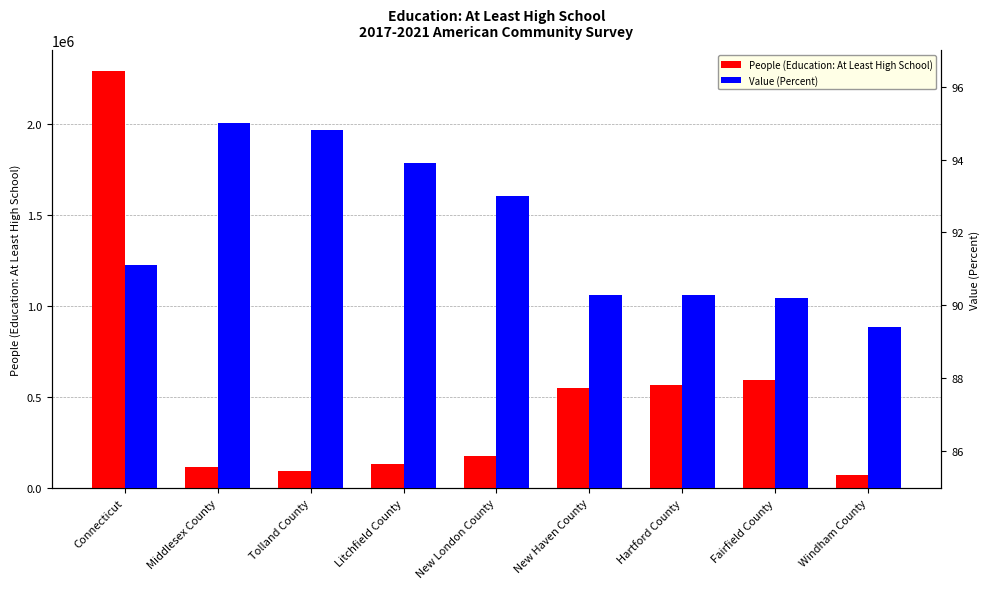

How many values in the Value (Percent) series are below 91?

4